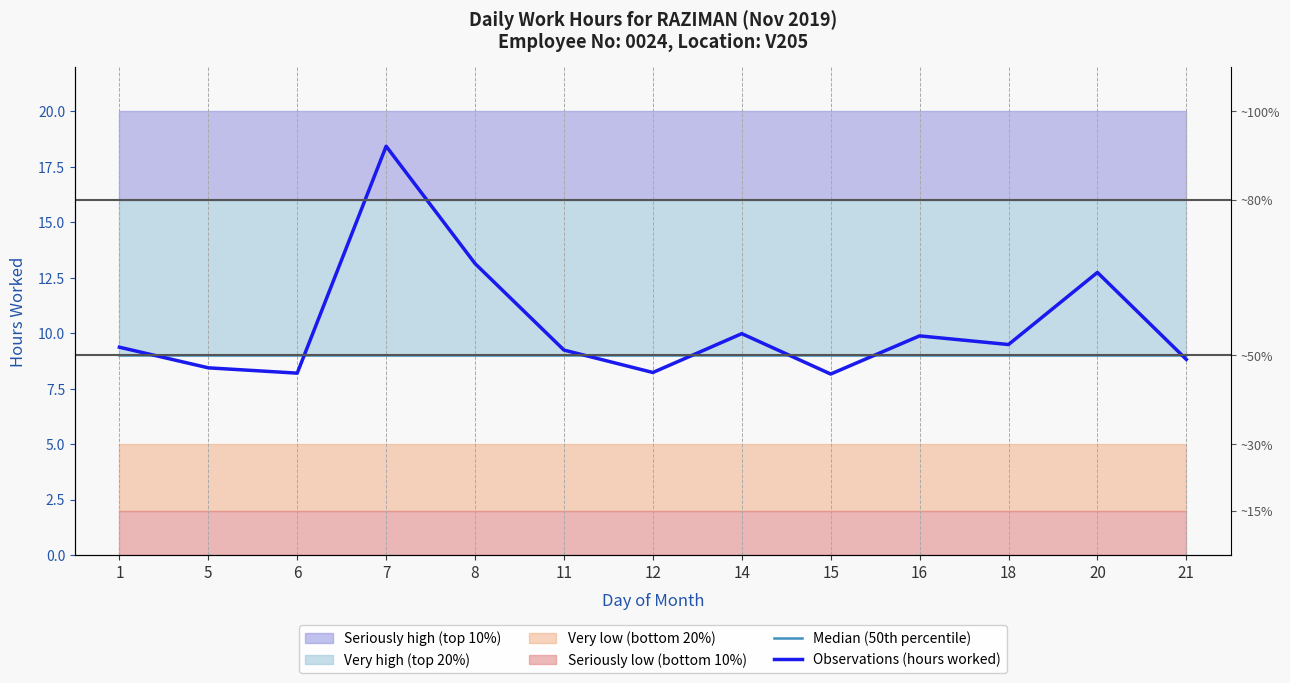

Which series has the largest range (max minus min)?

Observations (hours worked)